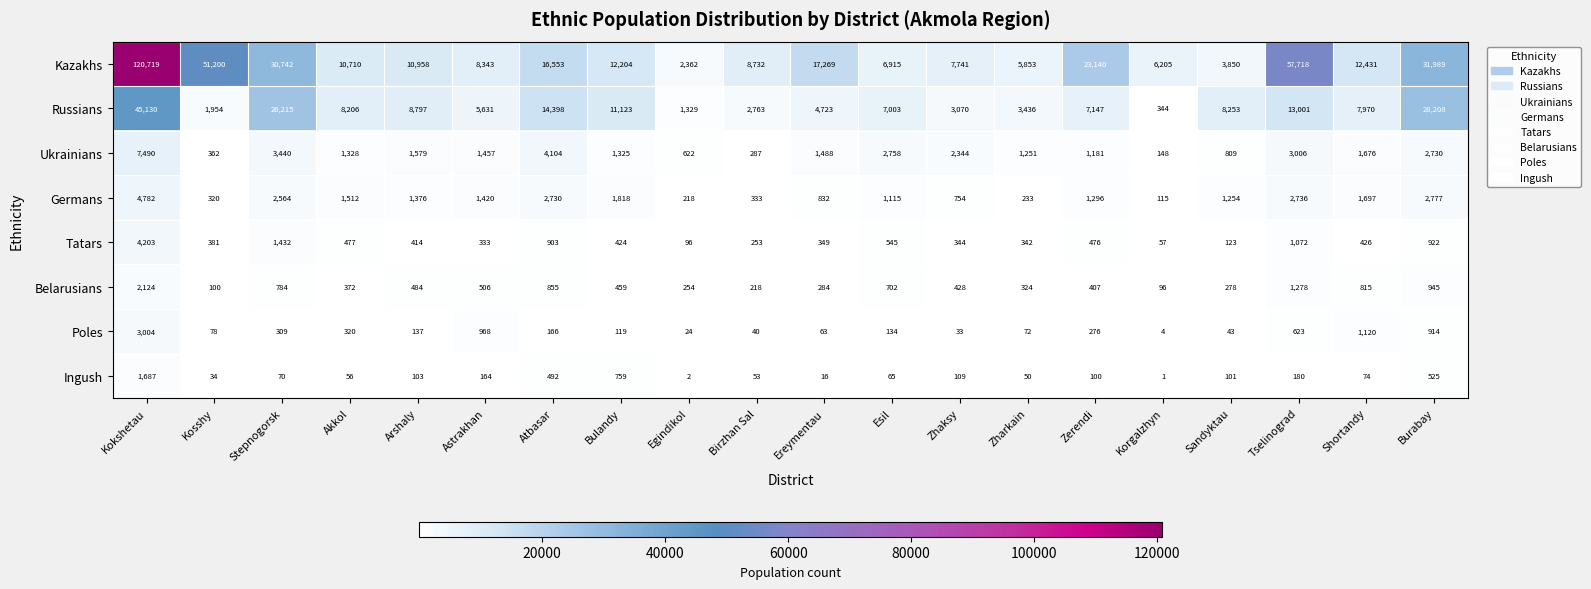

The value of Ingush at Kosshy is 60. True or false?

False